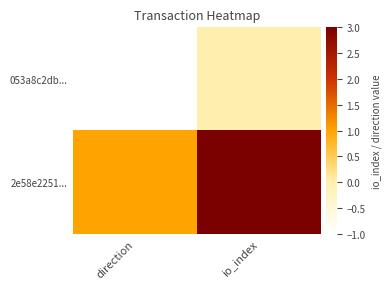

List the series in order of their peak value, highest first.

2e58e2251..., 053a8c2db...